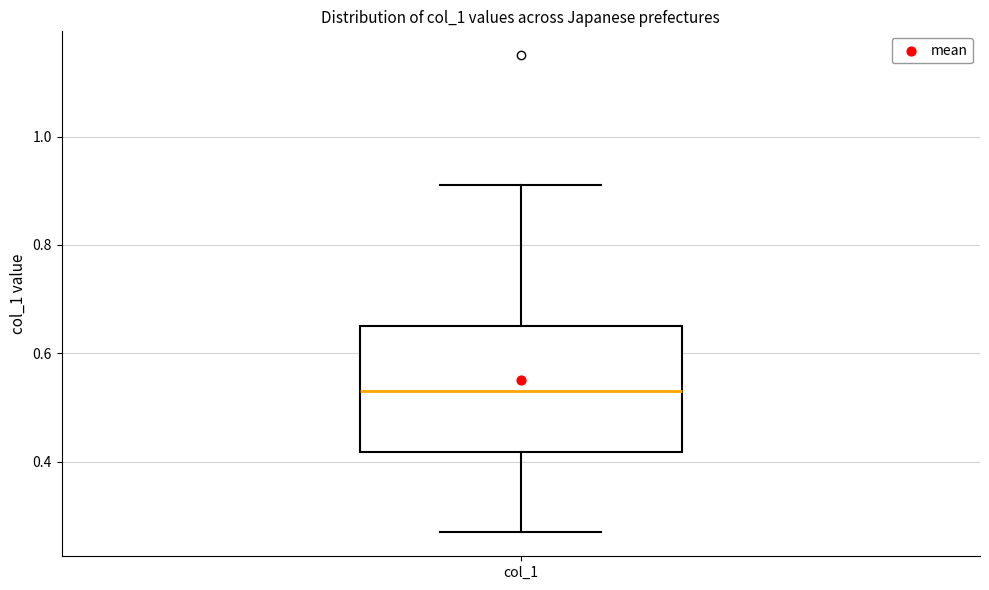

Transcribe this box plot: give where the median line is, the range the box spans, and where the two whiskers end, as read against the y-axis. The values are not printed on the chart, so give them approximately, as read against the axis.

median 0.54, box 0.42 to 0.66, whiskers 0.28 to 0.92